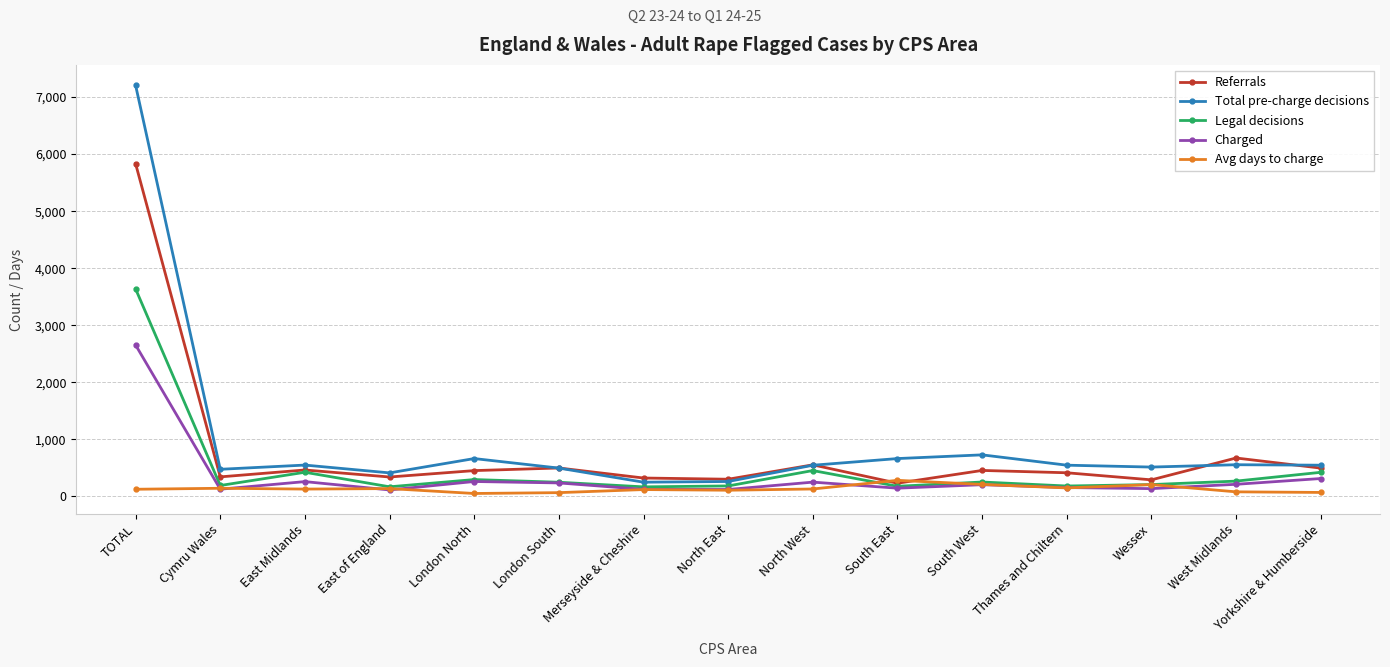

What is the average value of the Referrals series?

777.5